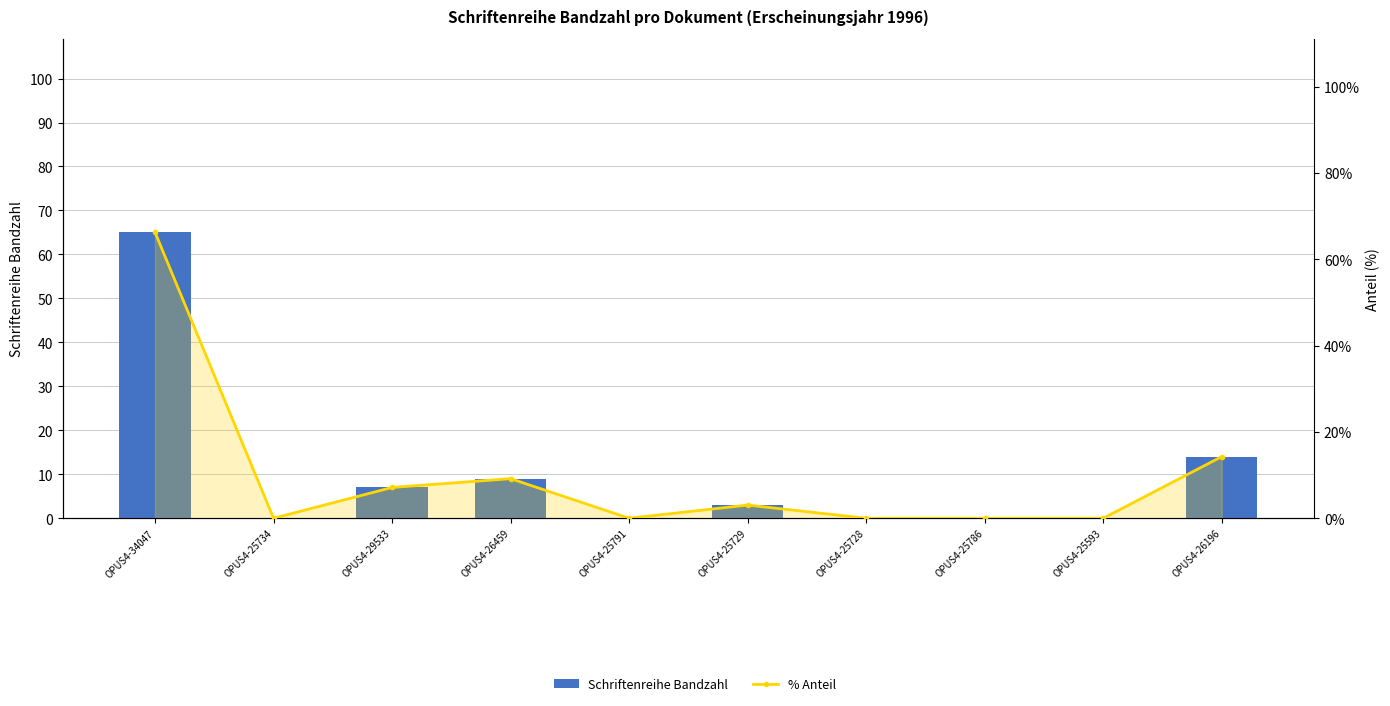

Rank the series by their average value, from highest to lowest.

% Anteil, Schriftenreihe Bandzahl